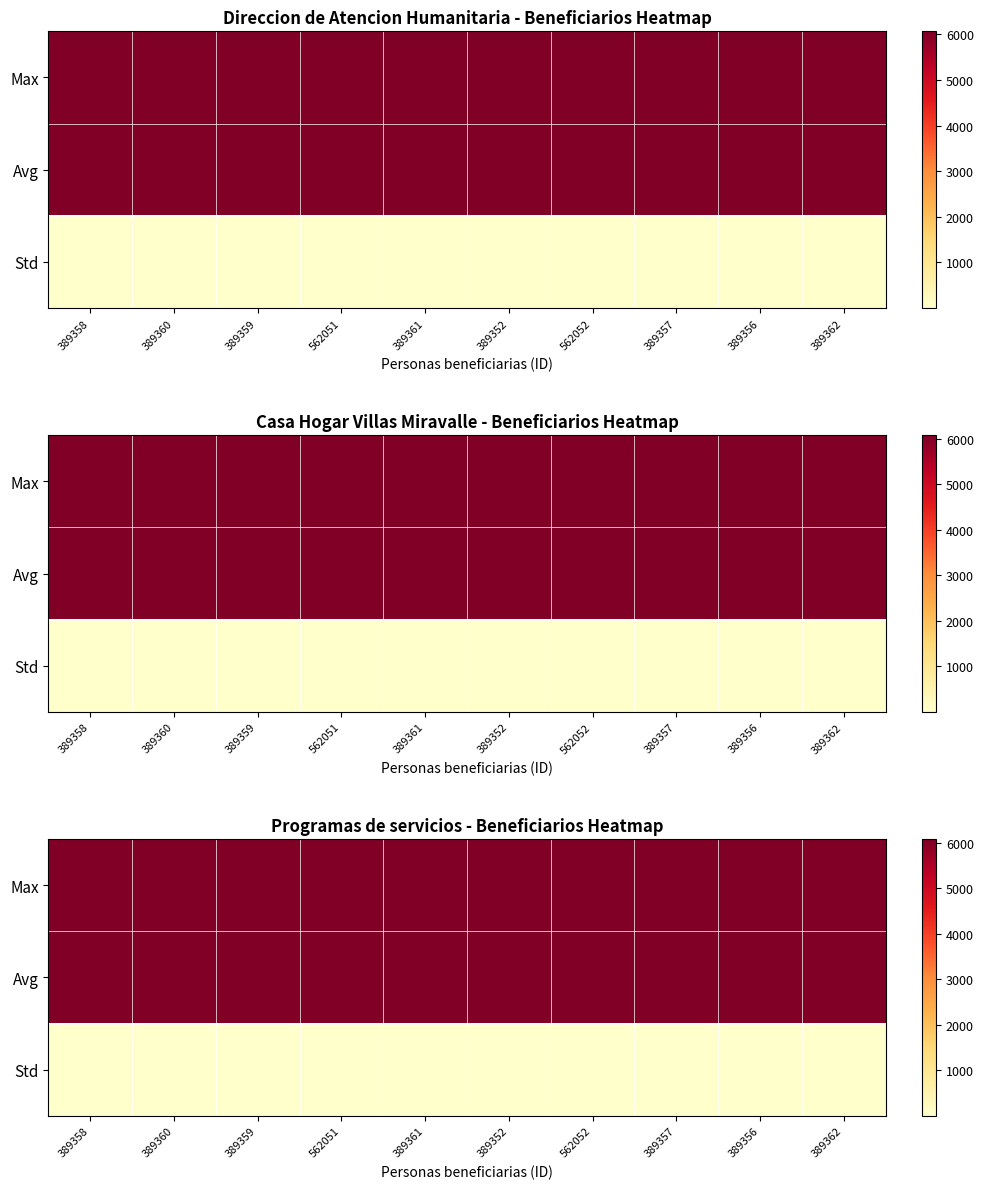

Which label corresponds to the smallest value in the chart?

389358